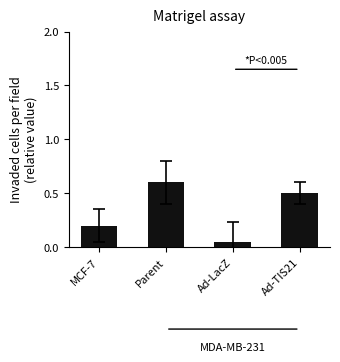

What is the sum of the values at Ad-TIS21 and Ad-LacZ?

0.6